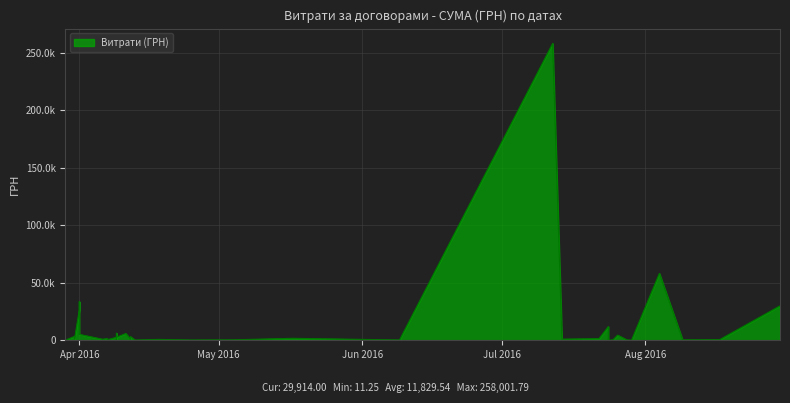

How many lines are shown in the chart?

1